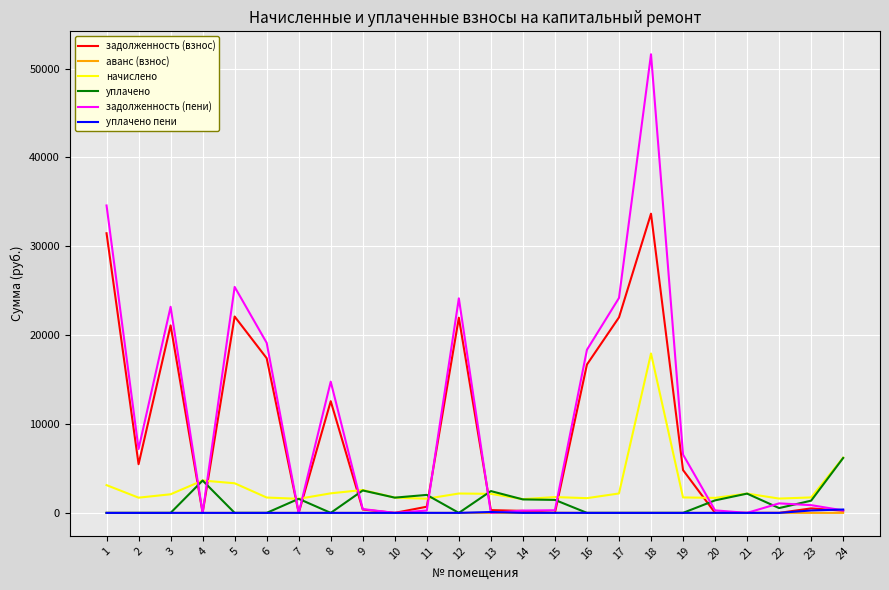

What is the average value of the аванс (взнос) series?

1.1